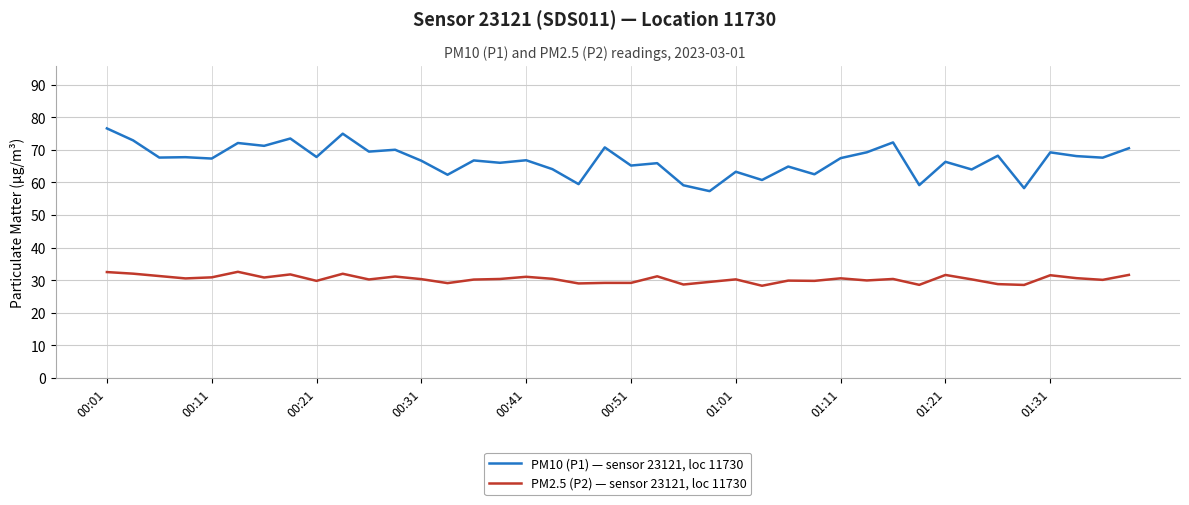

Which series has the widest spread of values?

PM10 (P1) — sensor 23121, loc 11730